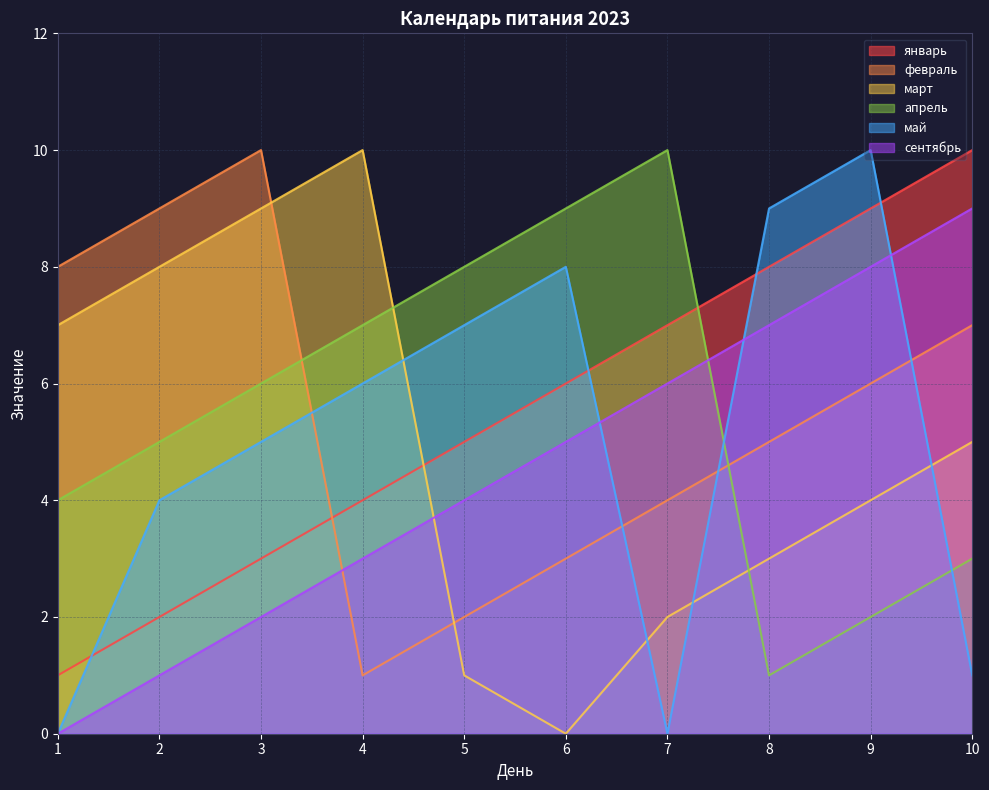

Reading right to left, transcribe all the data shown in this chart.

январь: 10	9	8	7	6	5	4	3	2	1
февраль: 7	6	5	4	3	2	1	10	9	8
март: 5	4	3	2	0	1	10	9	8	7
апрель: 3	2	1	10	9	8	7	6	5	4
май: 1	10	9	0	8	7	6	5	4	0
сентябрь: 9	8	7	6	5	4	3	2	1	0